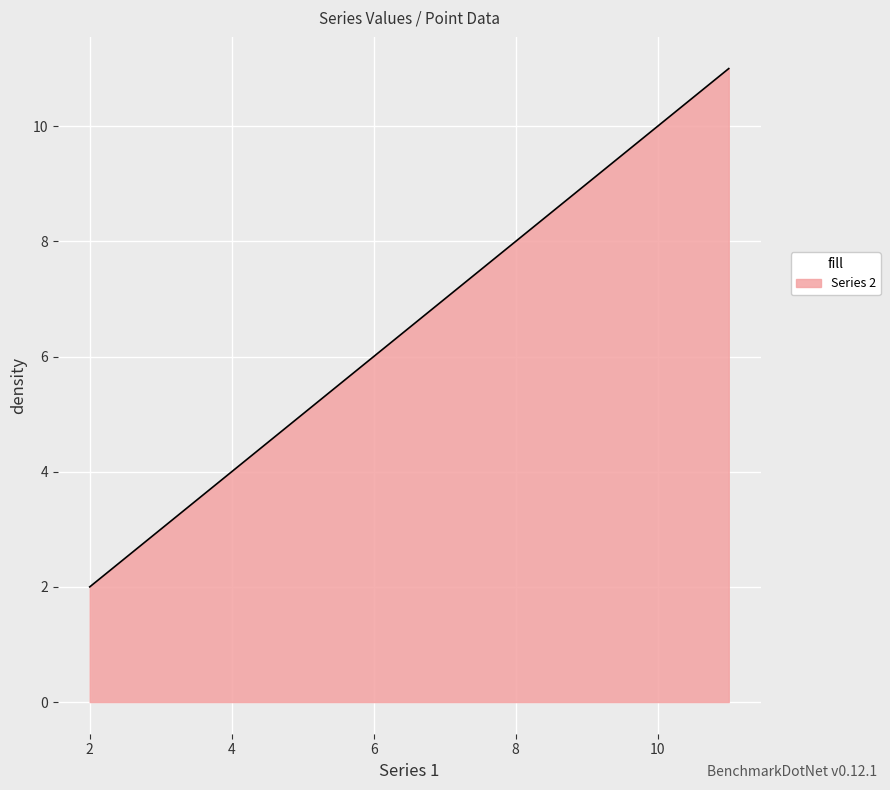

What is the greatest value displayed?

11